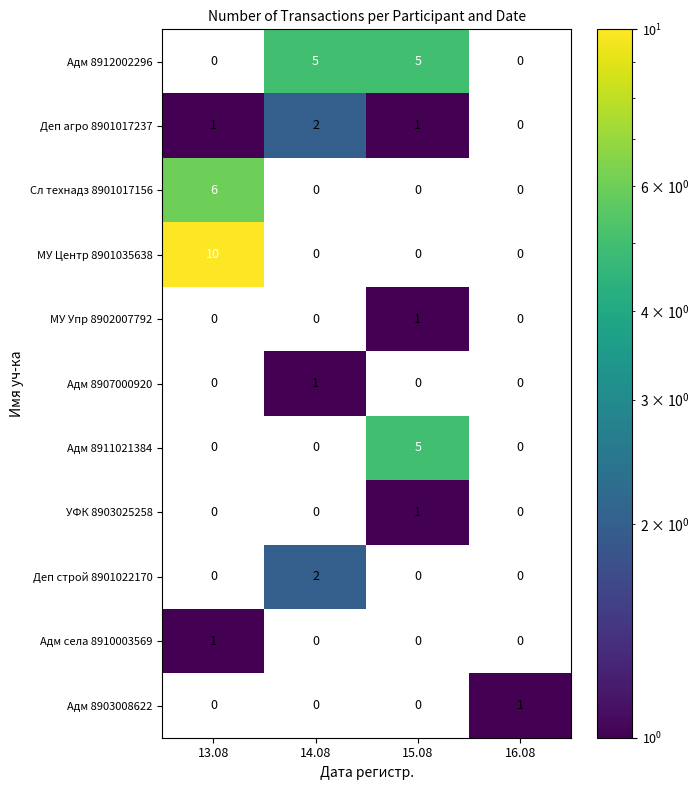

What is the minimum value shown in the chart?

1.0